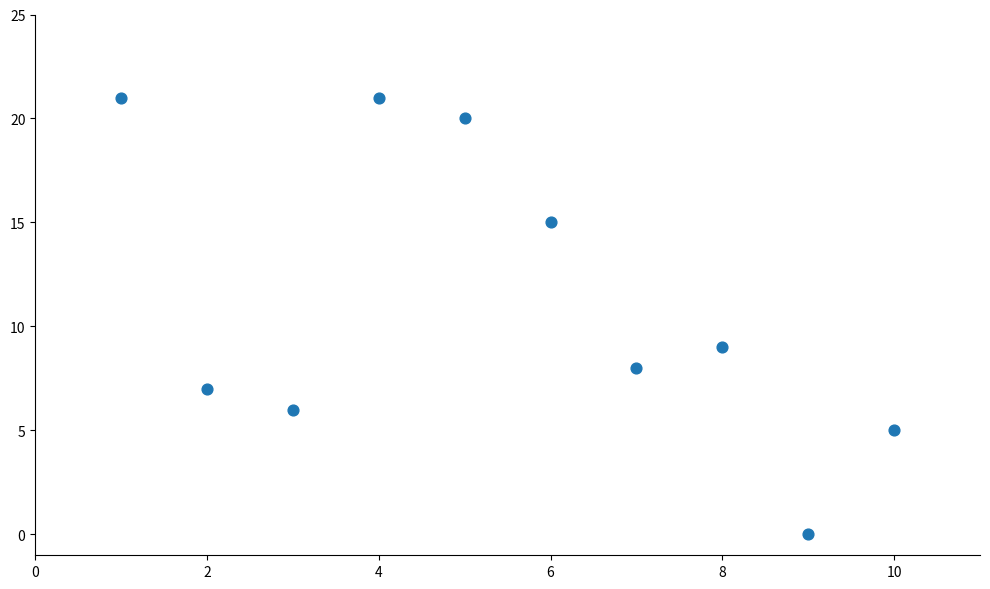

What is the range of X values (max minus min)?

9